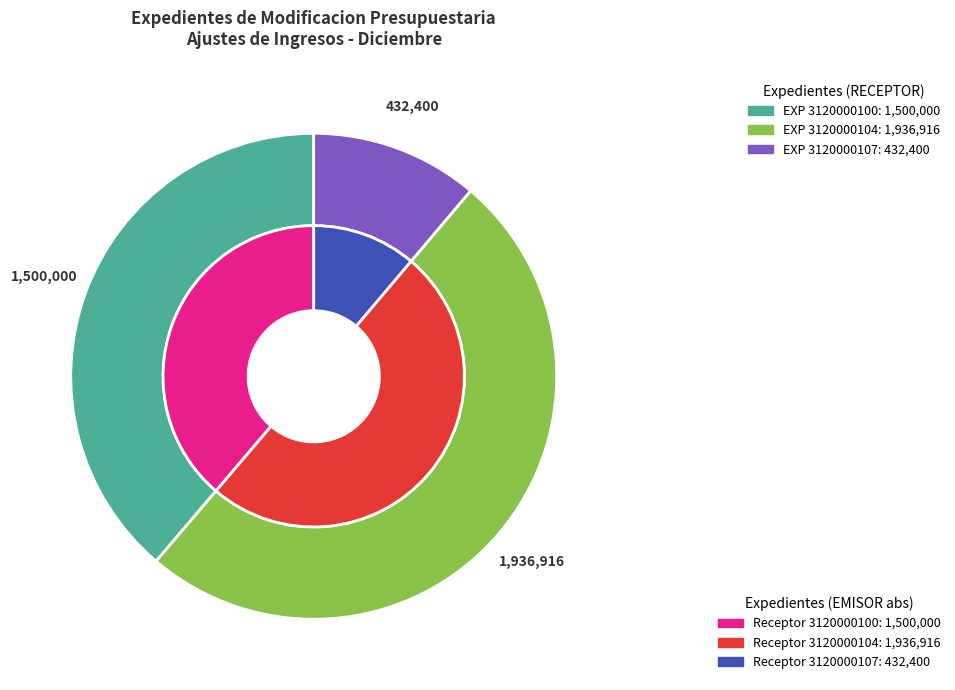

To the nearest percent, what percentage of the pie is 3120000100?

39%